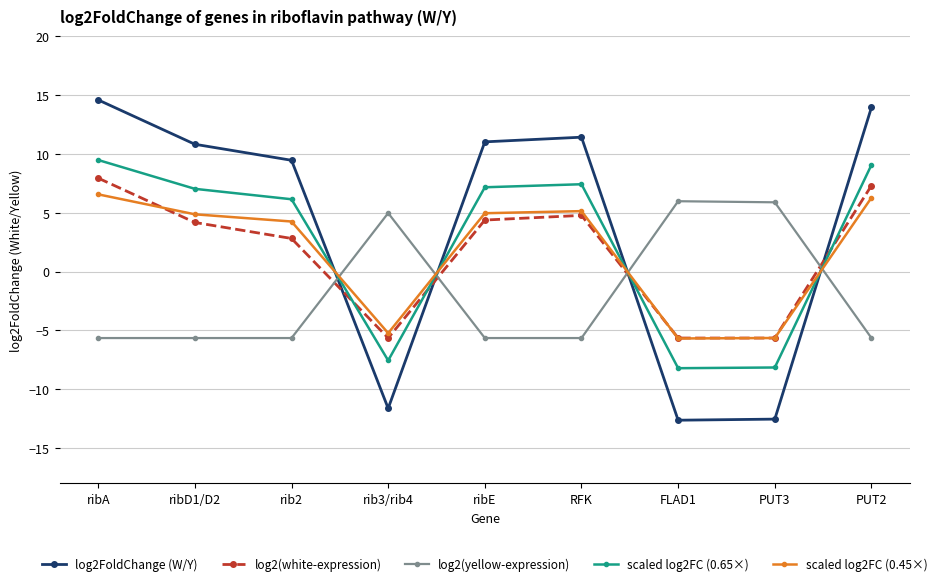

What is the smallest value displayed?

-12.6